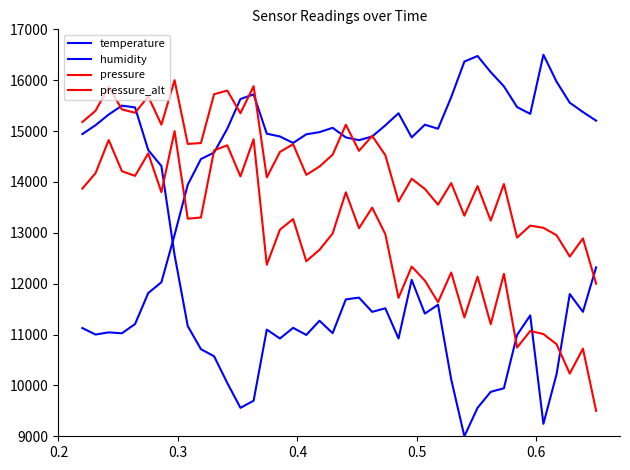

Where does the pressure series first go above 12986?

0.2